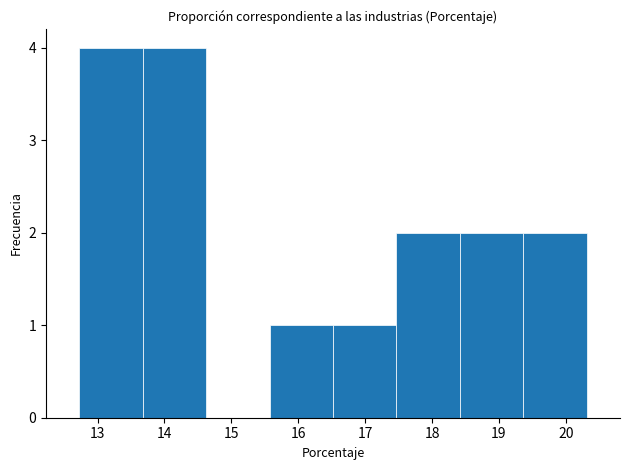

Reading left to right, transcribe this chart: for each bar, give the range it covers on the x-axis and its height. Neither the bar edges nor the heights are printed on the chart, so give them approximately, as read against the axes.

12.7 to 13.7: 4
13.7 to 14.6: 4
14.6 to 15.6: 0
15.6 to 16.5: 1
16.5 to 17.5: 1
17.5 to 18.4: 2
18.4 to 19.4: 2
19.4 to 20.3: 2